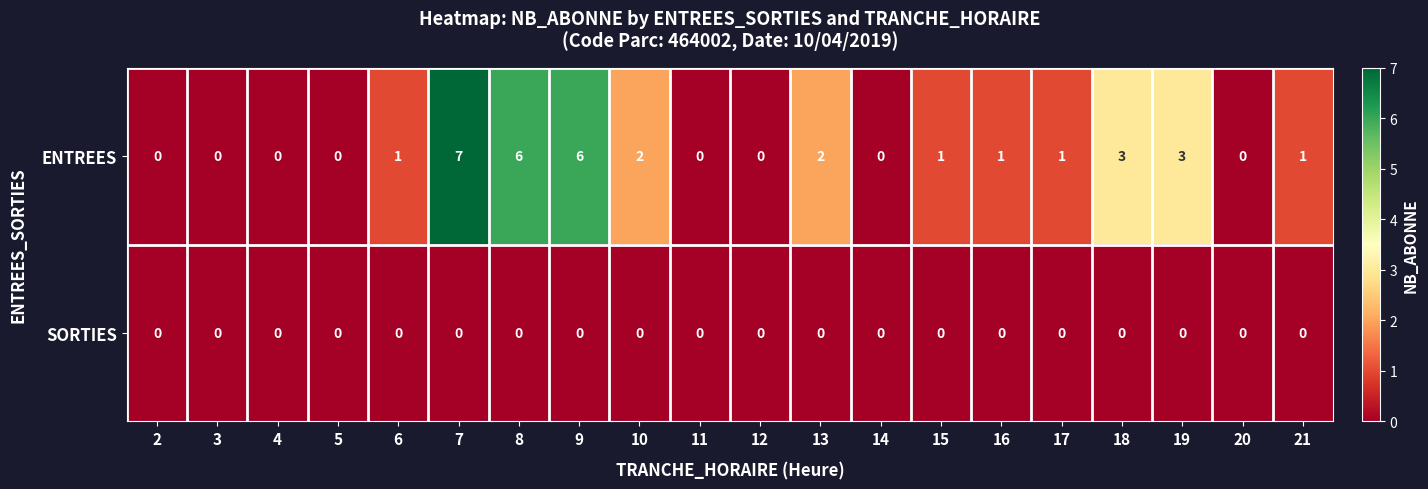

Rank the series by their average value, from highest to lowest.

ENTREES, SORTIES